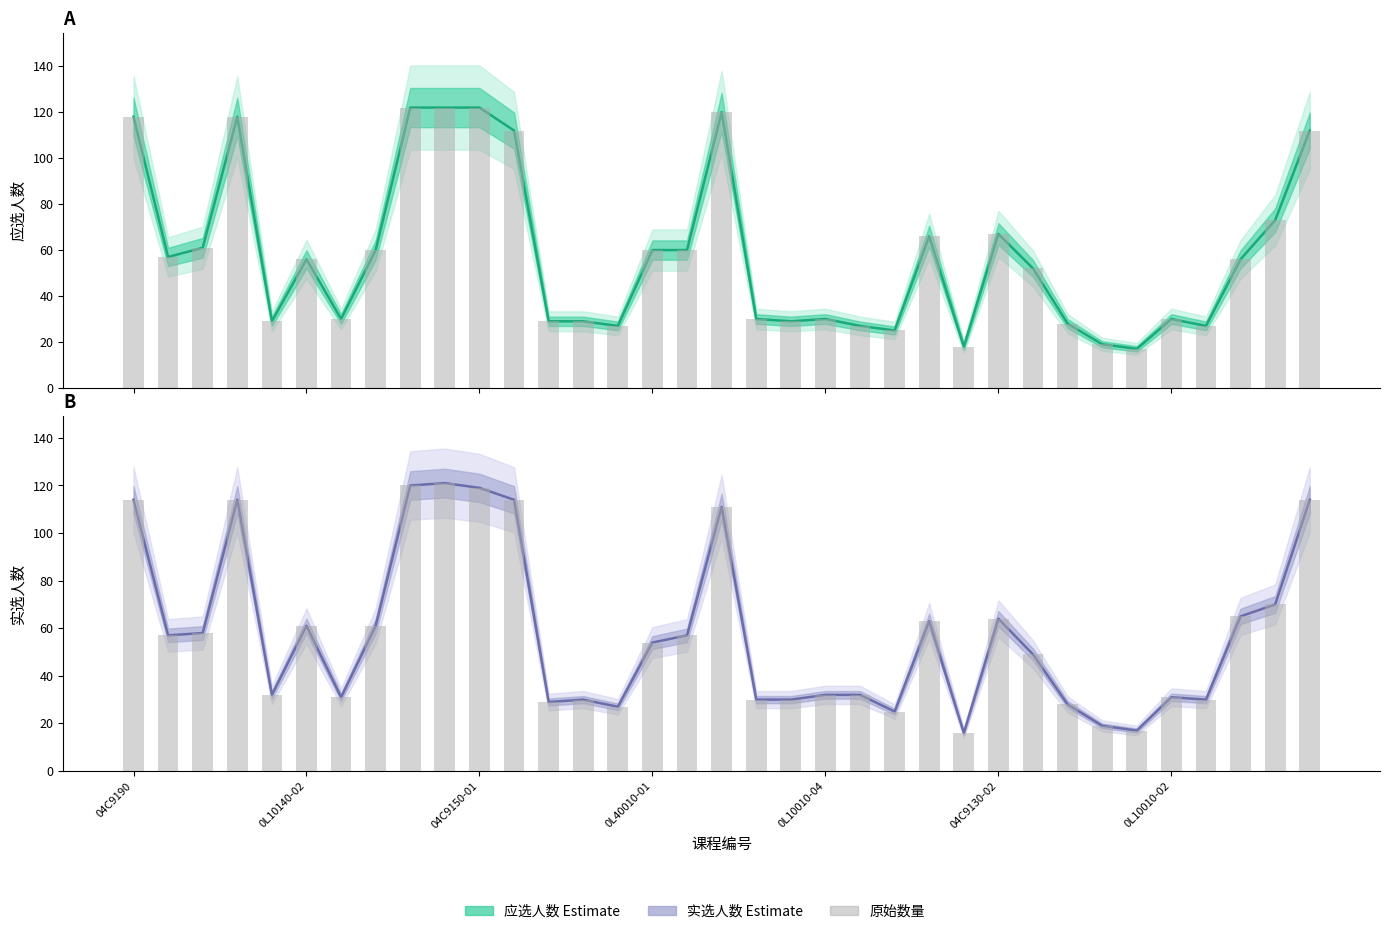

Rank the categories by 实选人数 (Estimate) value from highest to lowest.

9, 8, 10, 04C9190, 0L40010-01, 11, 34, 17, 33, 32, 25, 23, 04C9130-02, 7, 04C9150-01, 0L10140-02, 16, 15, 26, 0L10010-04, 20, 21, 0L10010-02, 30, 13, 18, 19, 31, 12, 27, 14, 22, 28, 29, 24